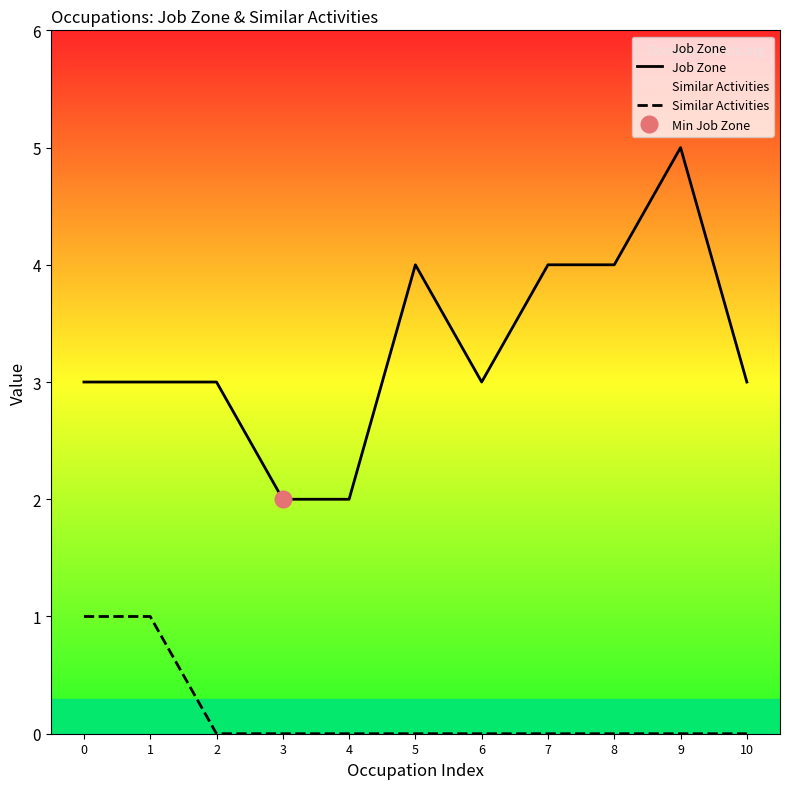

What is the highest value of the Job Zone series?

5